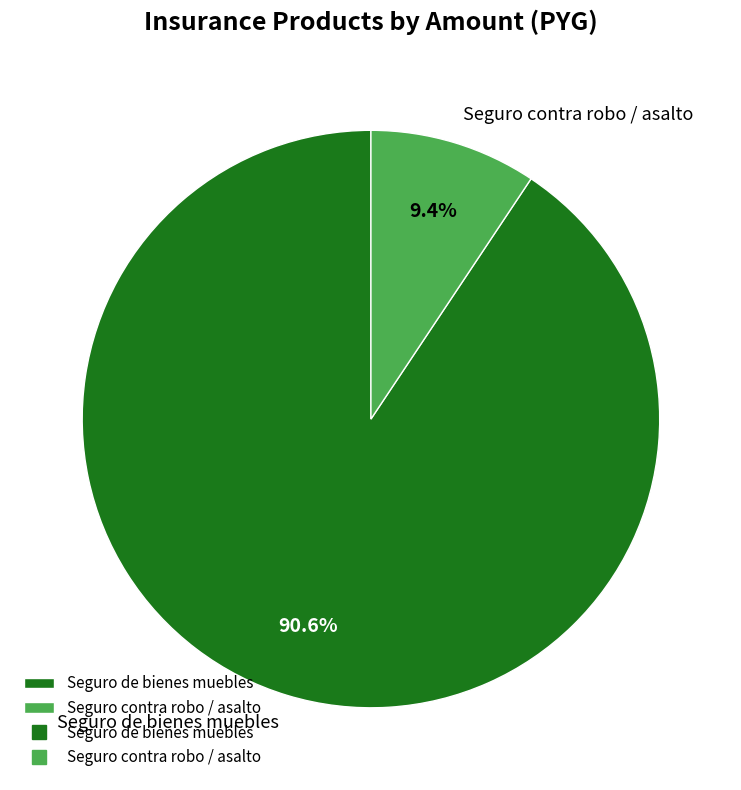

Between Seguro de bienes muebles and Seguro contra robo / asalto, which is larger?

Seguro de bienes muebles